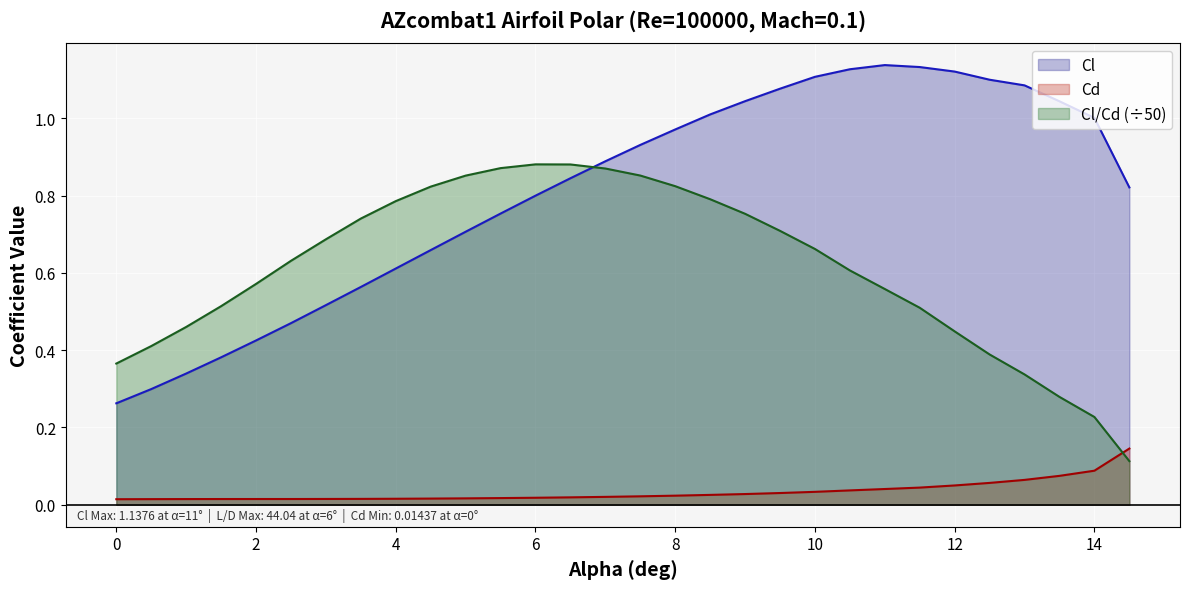

How many lines are shown in the chart?

3